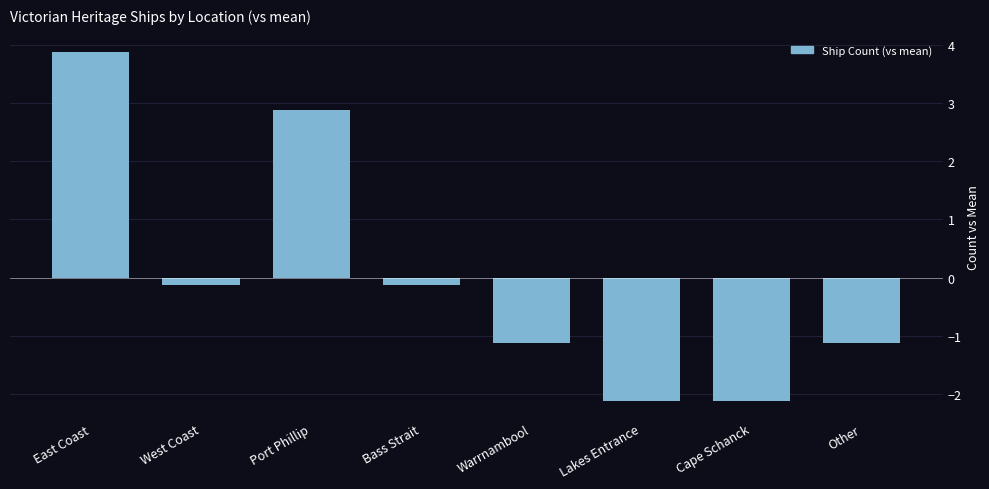

What is the minimum value shown in the chart?

-2.1